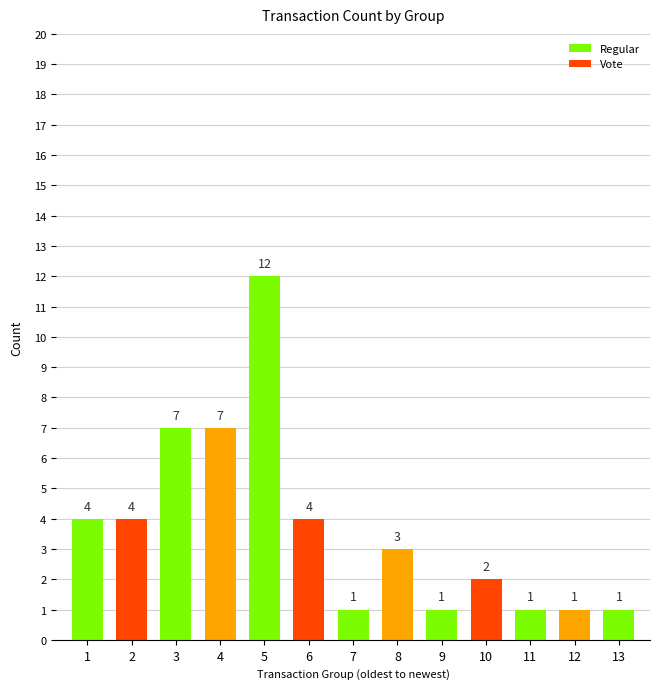

What is the ratio of the value at 10 to the value at 2?

0.5